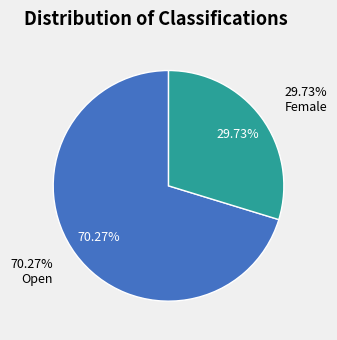

Rank the categories by value from lowest to highest.

Female, Open